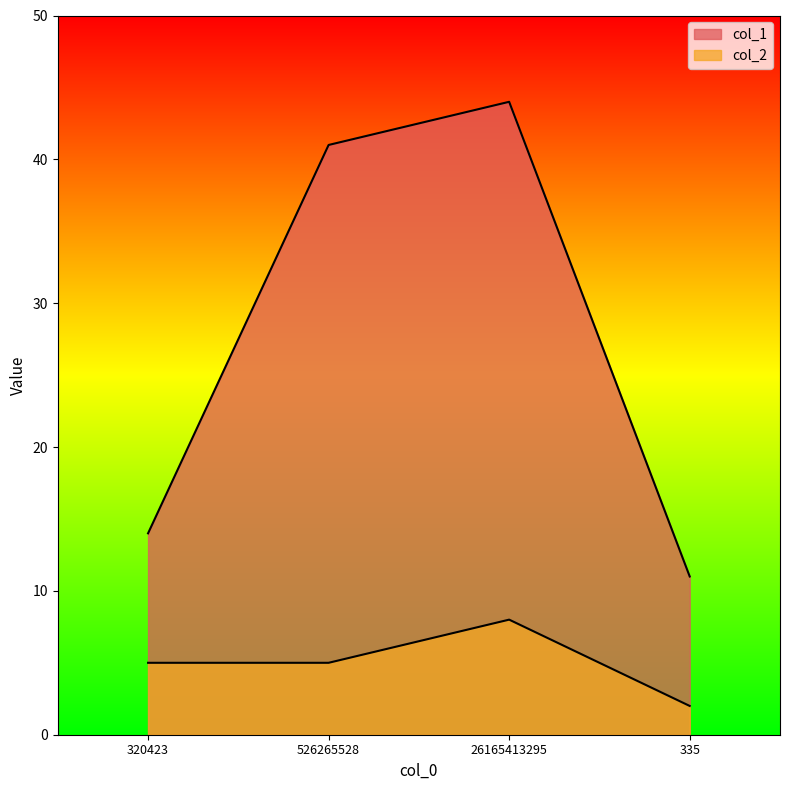

Where is the first local maximum for col_1?

26165413295